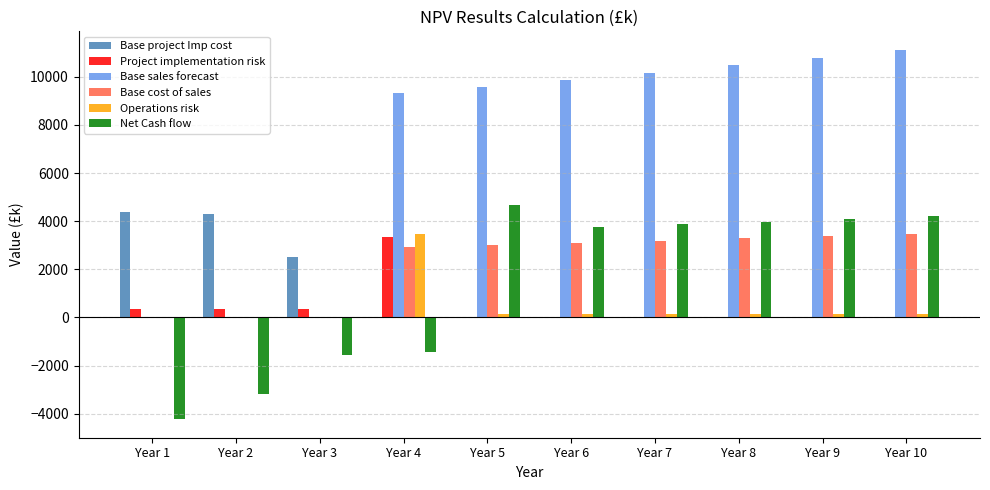

At which label is Net Cash flow closest to 224?

Year 4